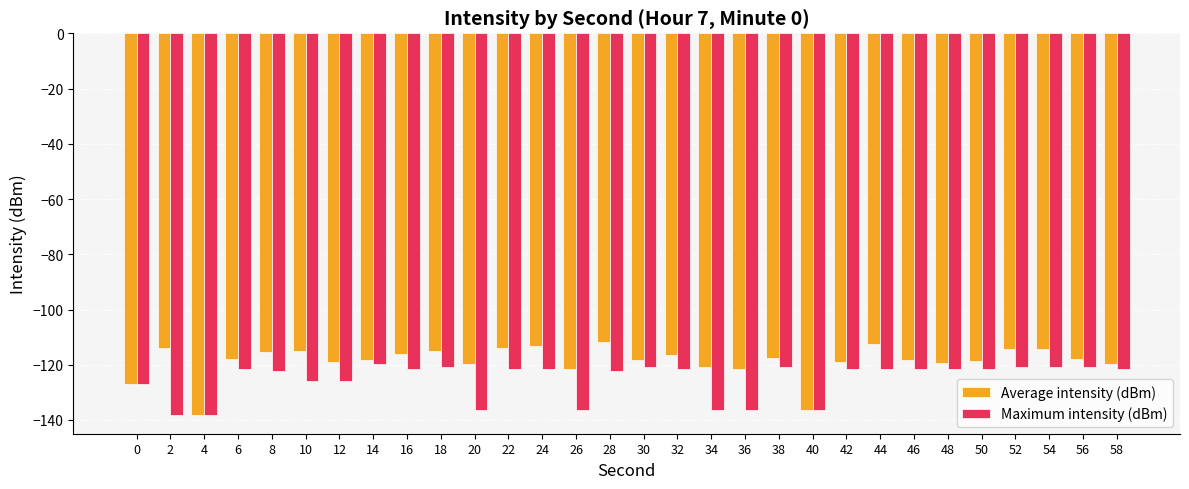

Is the value of Maximum intensity (dBm) at 20 greater than the value of Average intensity (dBm) at 20?

No